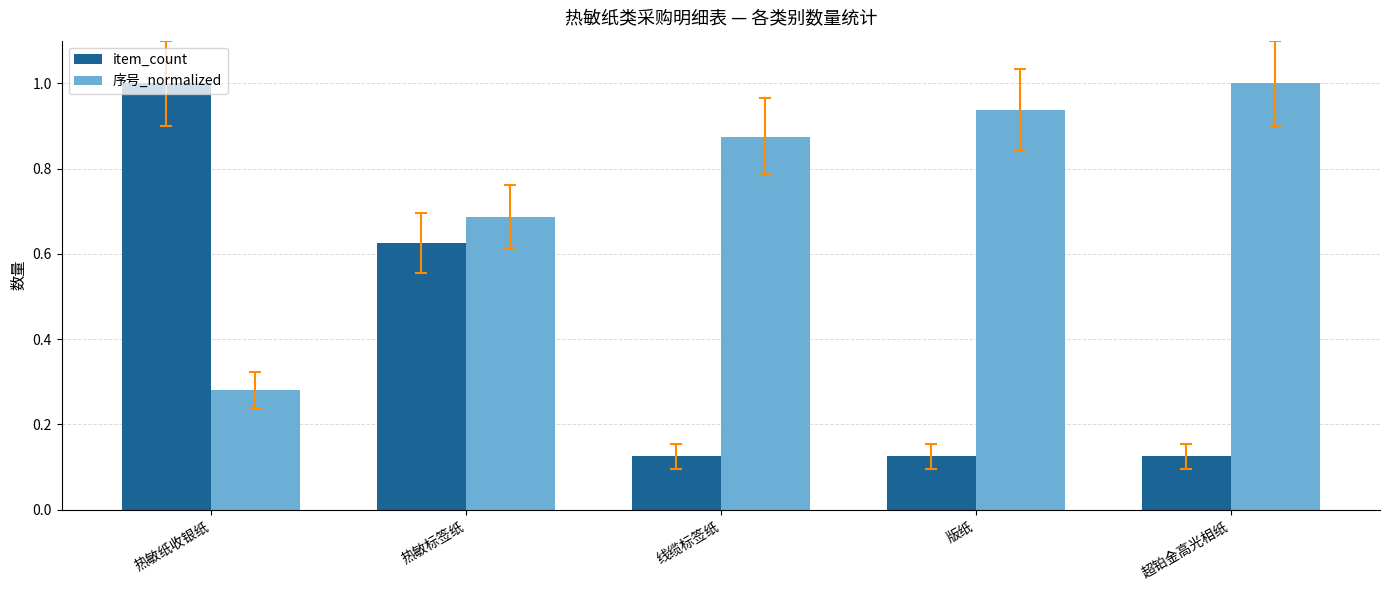

What is the label of the 1st bar from the right?

超铂金高光相纸